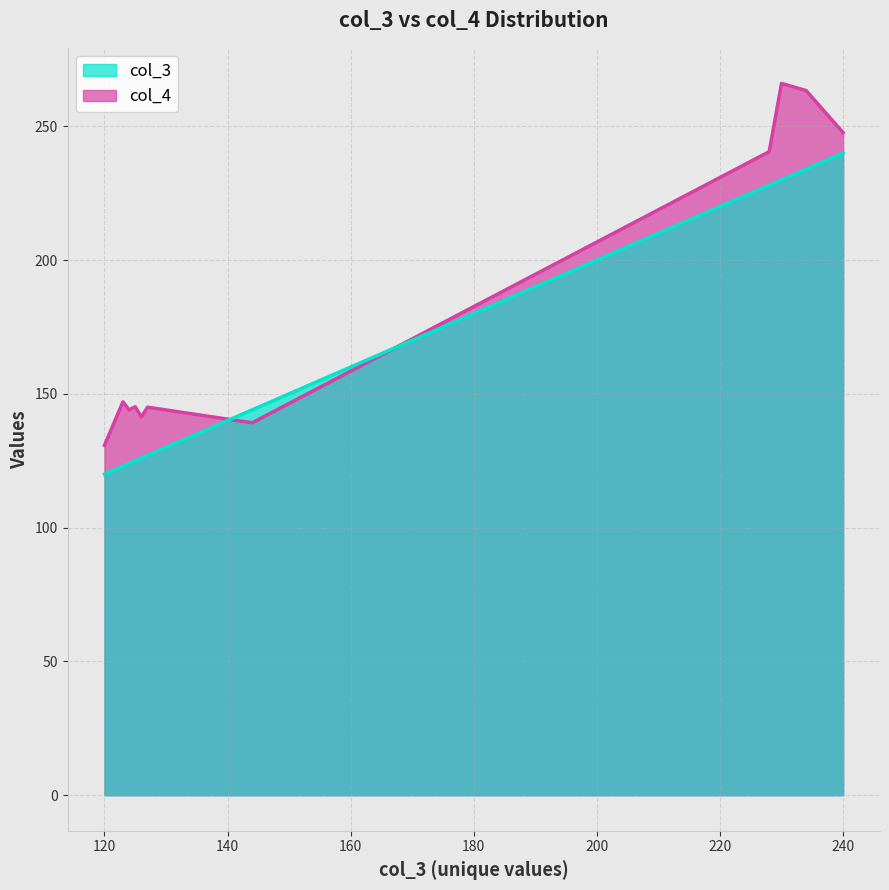

What is the sum of all col_3 values?

6721